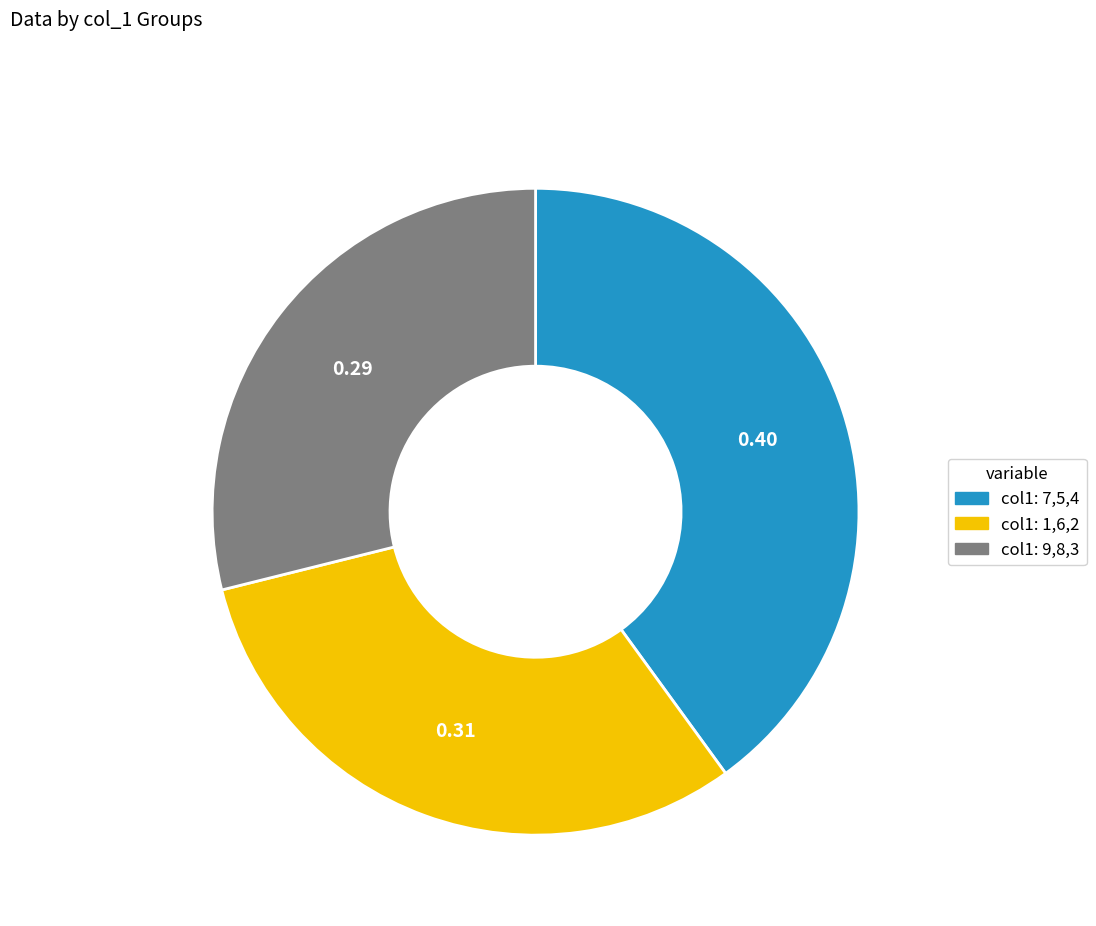

Is there a majority slice in this chart?

No